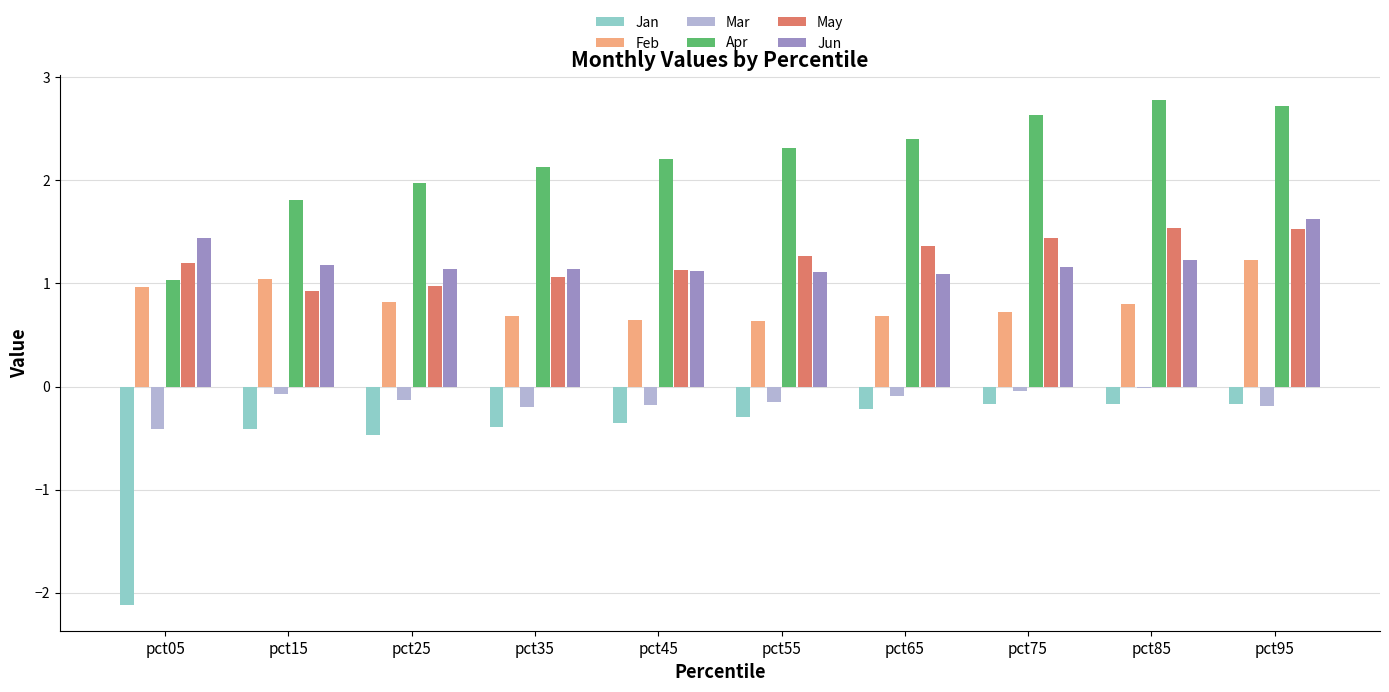

What is the value of the Jun bar at the 7th from the left?

1.1